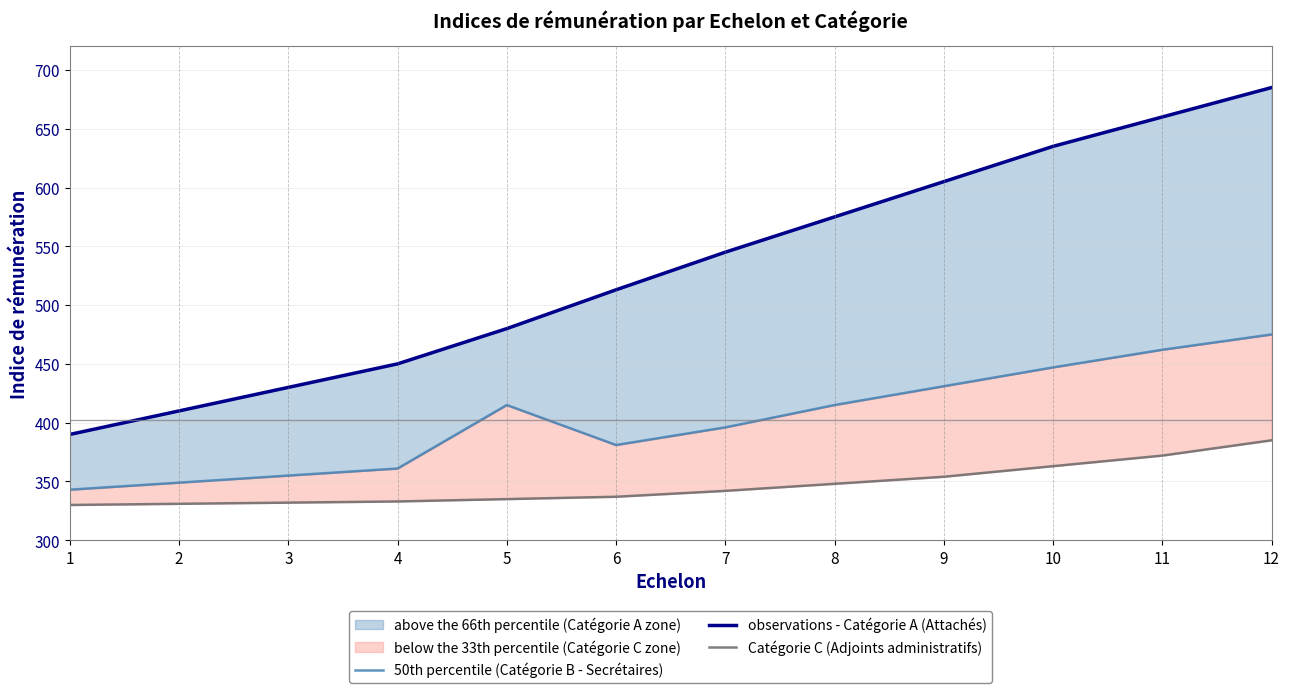

Is it true that observations - Catégorie A (Attachés) equals 423 at 9?

False